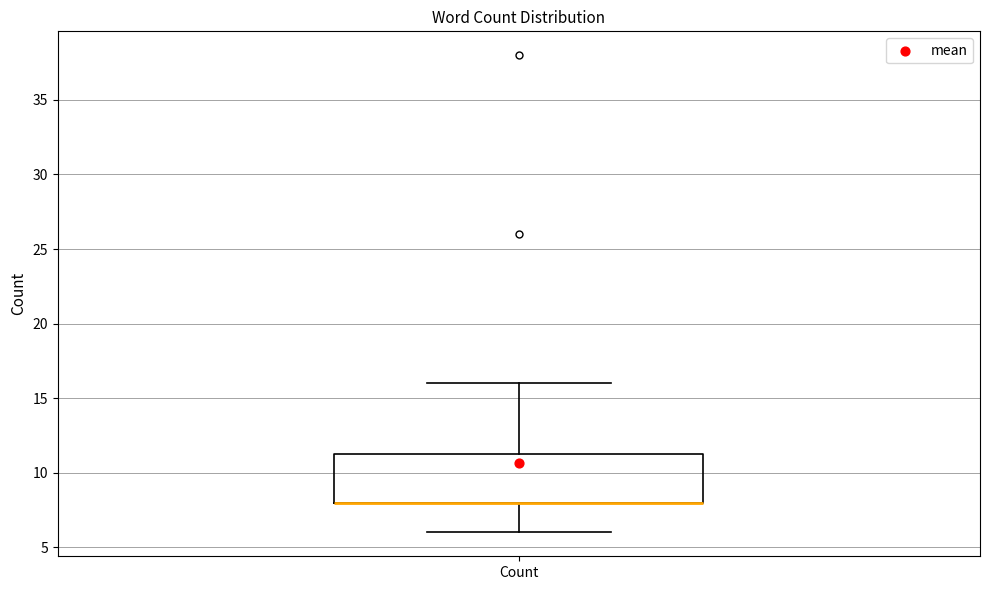

Transcribe this box plot: give where the median line is, the range the box spans, and where the two whiskers end, as read against the y-axis. The values are not printed on the chart, so give them approximately, as read against the axis.

median 8.0 (drawn on the box's lower edge), box 8.0 to 11.5, whiskers 6.0 to 16.0